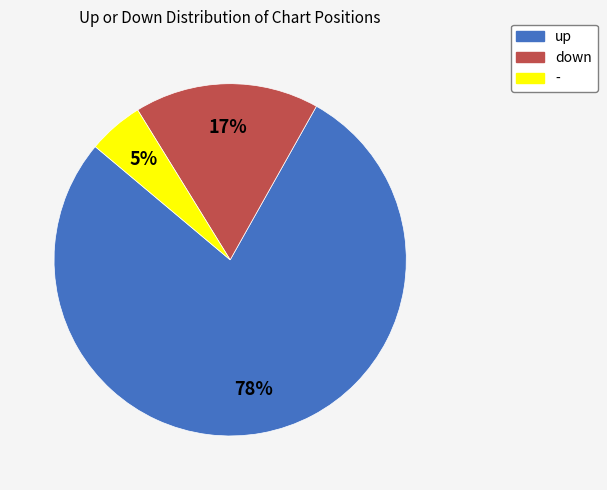

What percentage is the up slice, to the nearest percent?

78%